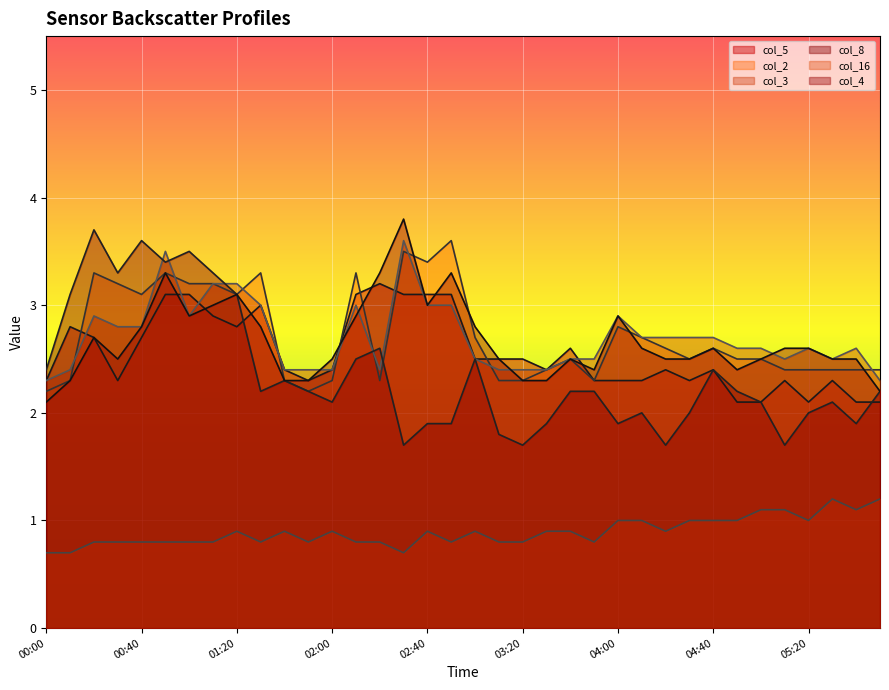

What is the total value across all series at 01:10?

16.4